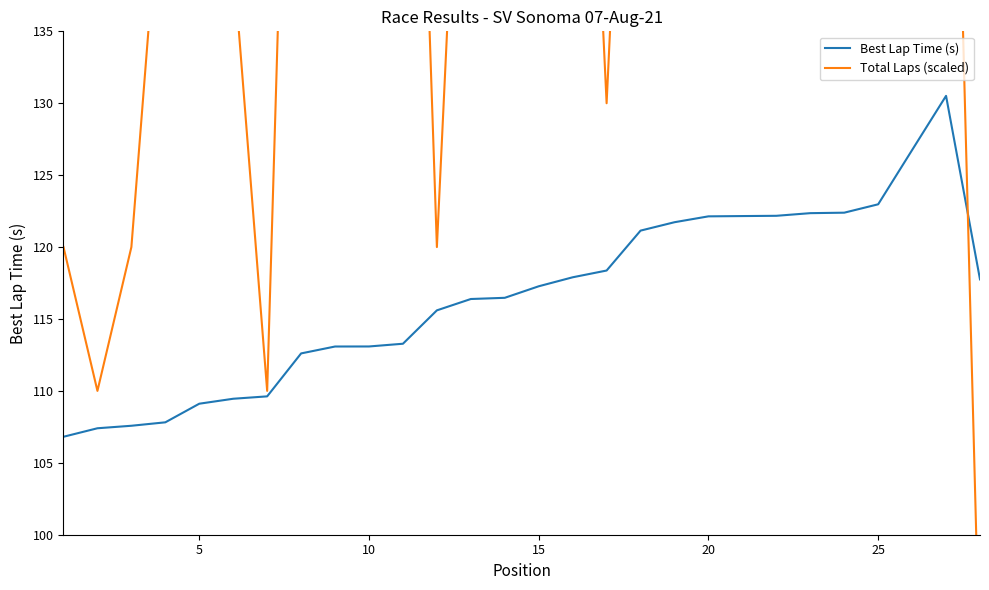

What is the value of the Best Lap Time (s) point at the 14th from the left?

116.5